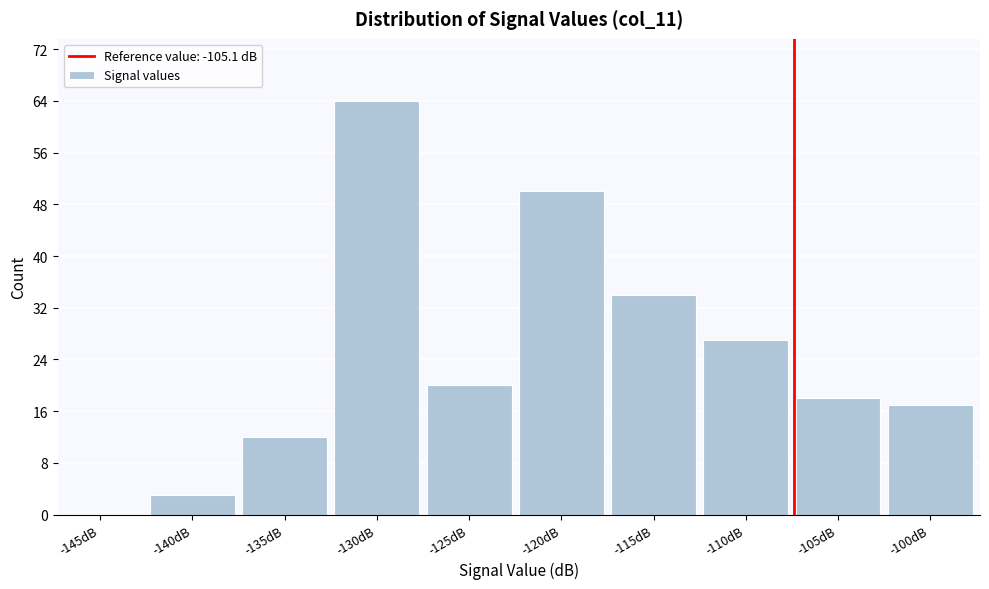

Reading left to right, extract all data points from this chart.

-145dB=0	-140dB=3	-135dB=12	-130dB=64	-125dB=20	-120dB=50	-115dB=34	-110dB=27	-105dB=18	-100dB=17